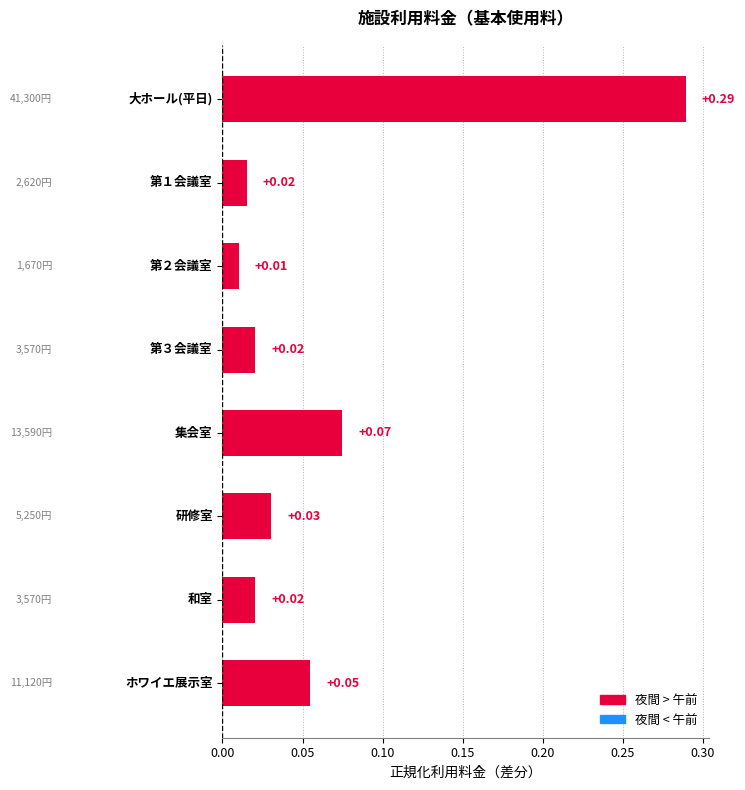

How many bars are there in total?

8